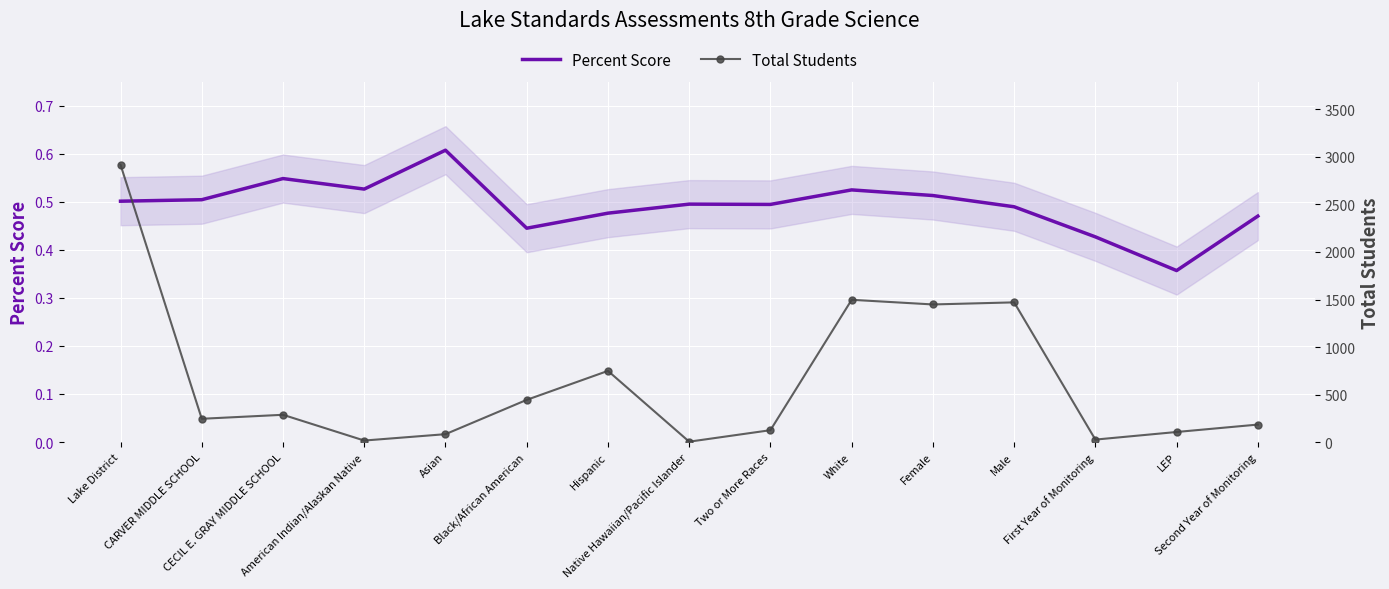

What is the average value of the Percent Score series?

0.5